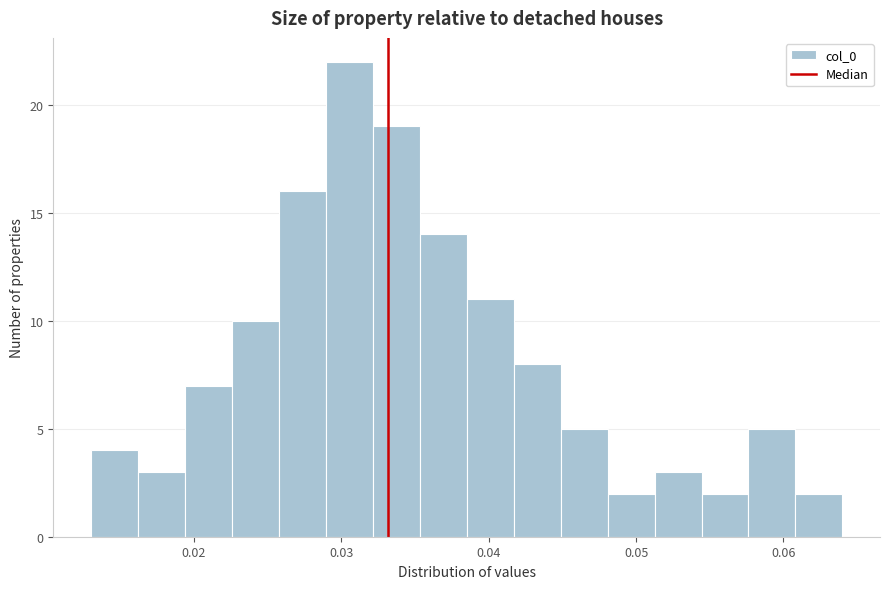

Around what value on the x-axis is the tallest bar? Give the approximate position of its centre, as read against the axis.

0.031